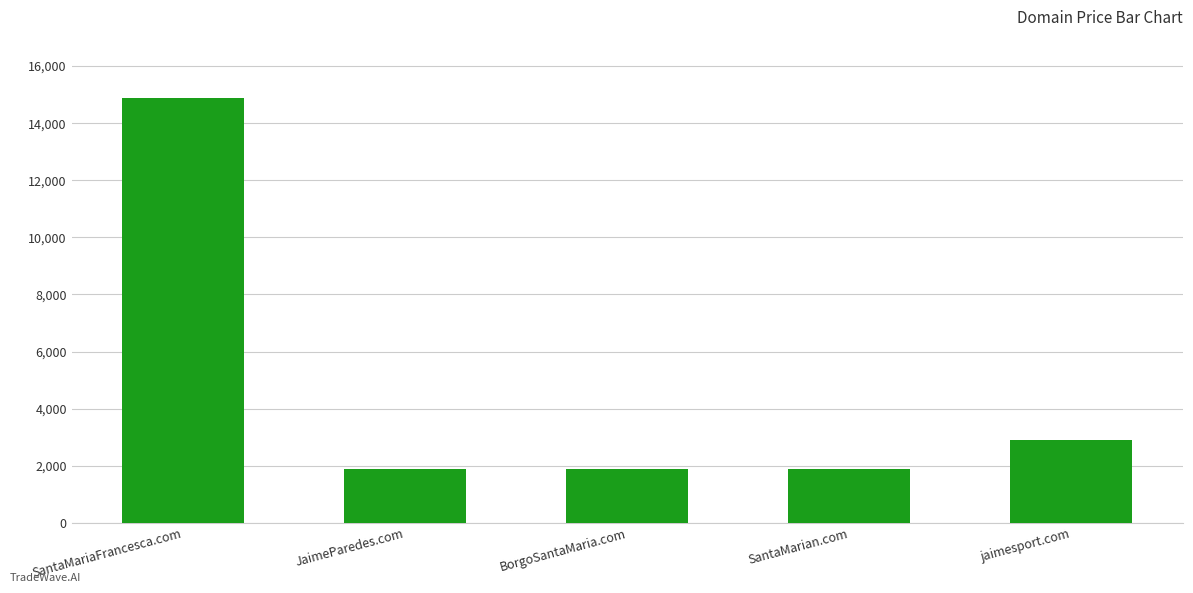

Approximately how many times larger is the value at JaimeParedes.com compared to BorgoSantaMaria.com?

1.0